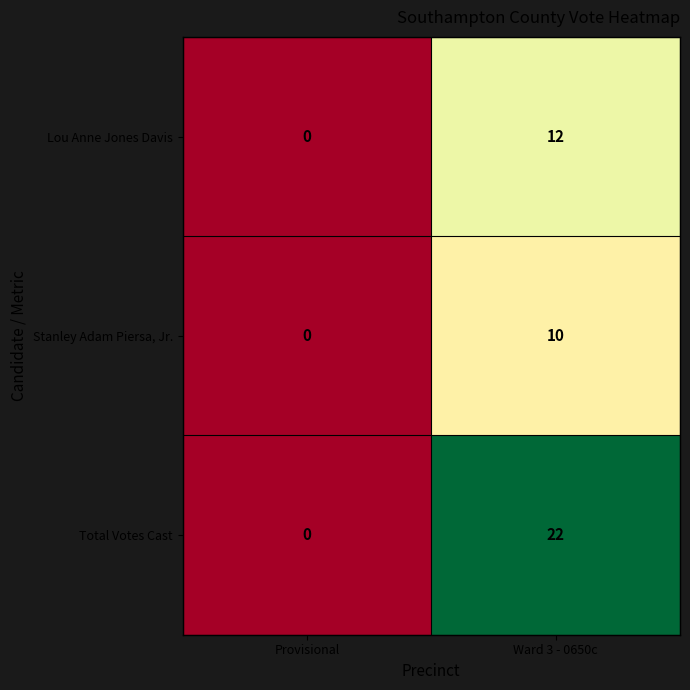

Which category has the lowest value in the Lou Anne Jones Davis series?

Provisional